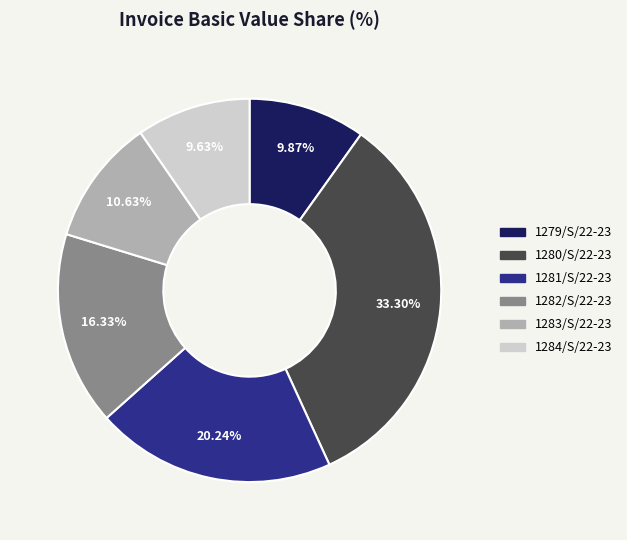

True or false: 1279/S/22-23 accounts for 1% of the total.

False